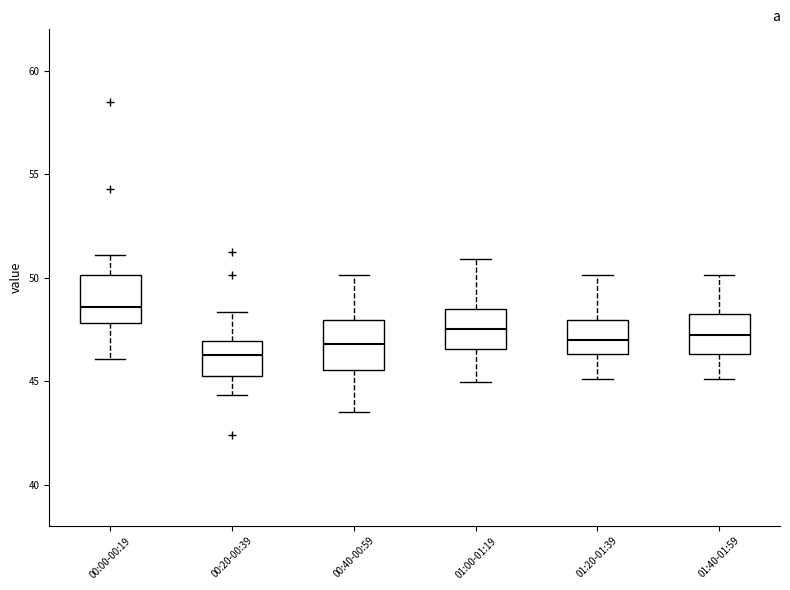

Which box has the highest median line?

00:00-00:19